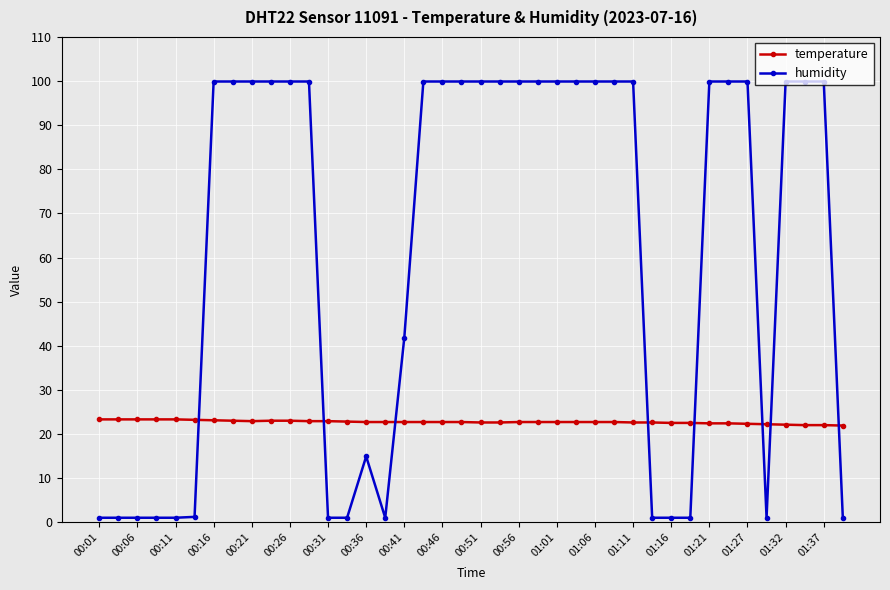

What is the minimum value for humidity?

1.0